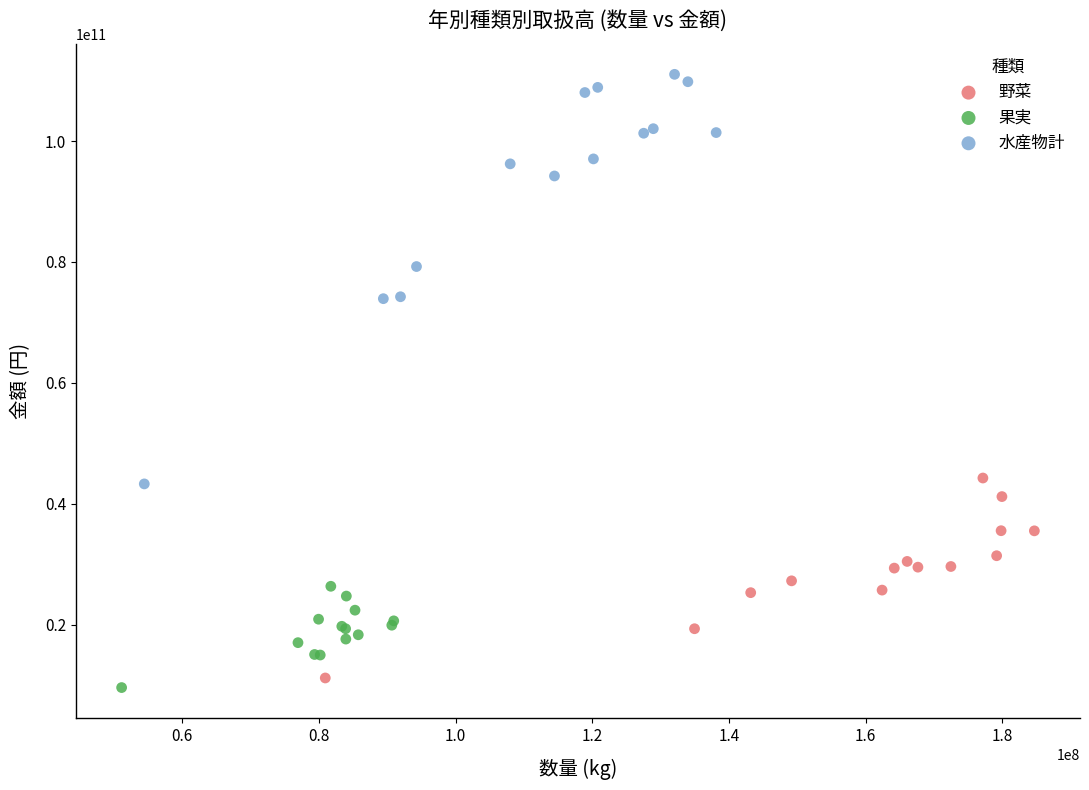

Which series reaches the minimum Y coordinate?

果実